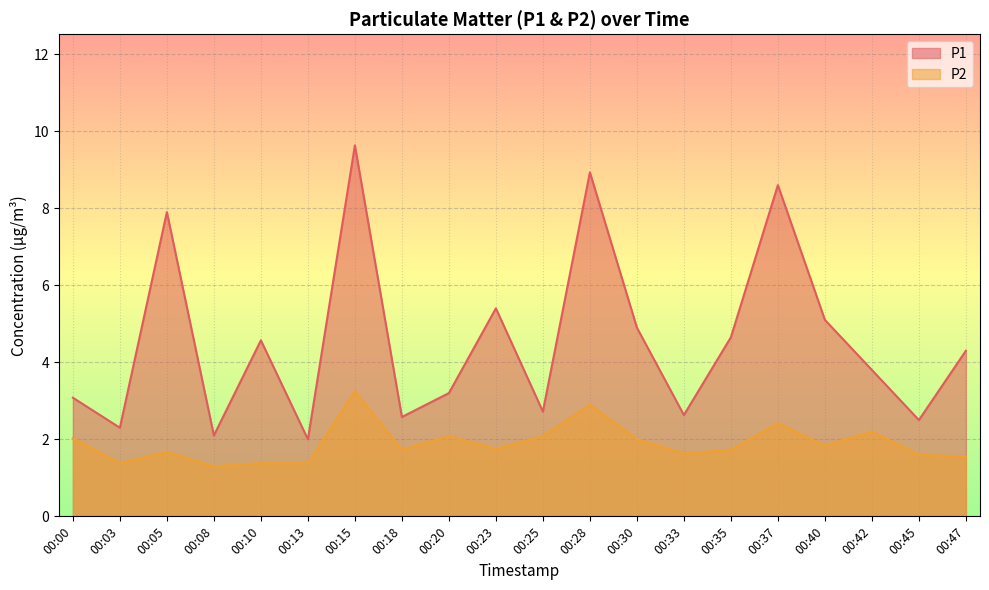

Which series has the largest total across all categories?

P1